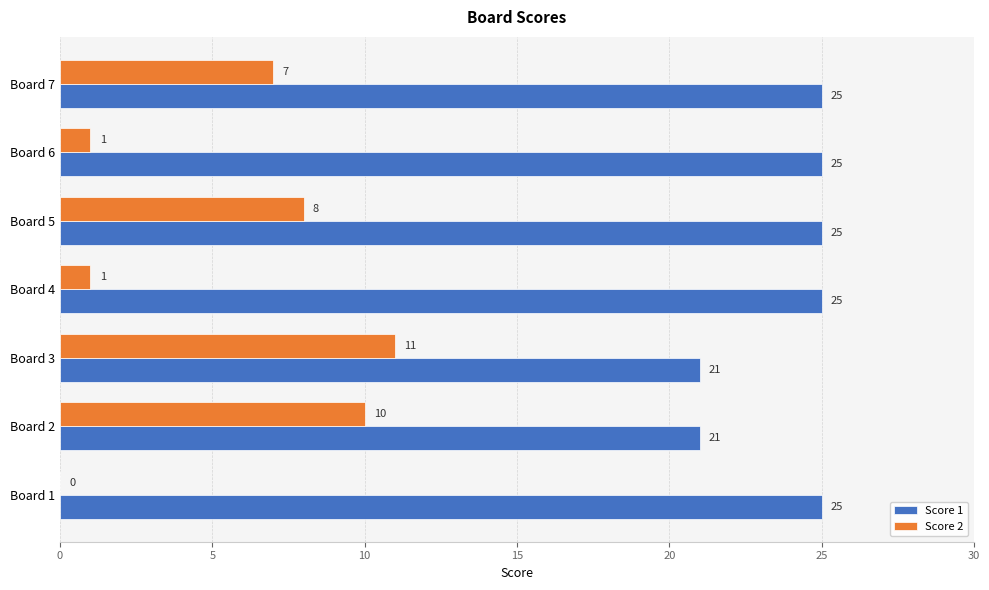

The value of Score 1 at Board 4 is 25. True or false?

True